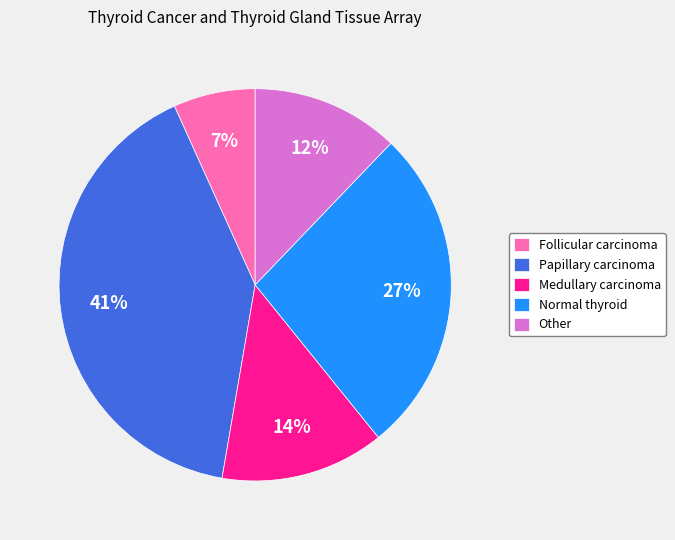

To the nearest percent, what is the average slice percentage?

20%